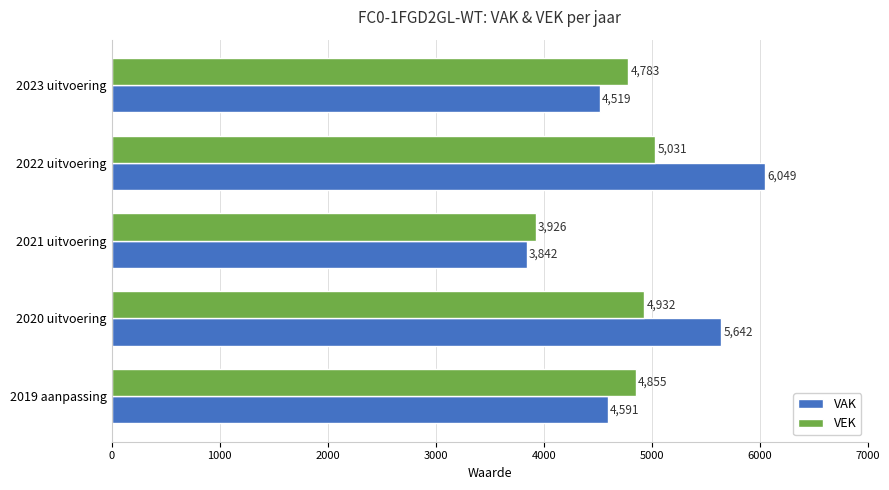

What is the minimum value shown in the chart?

3842